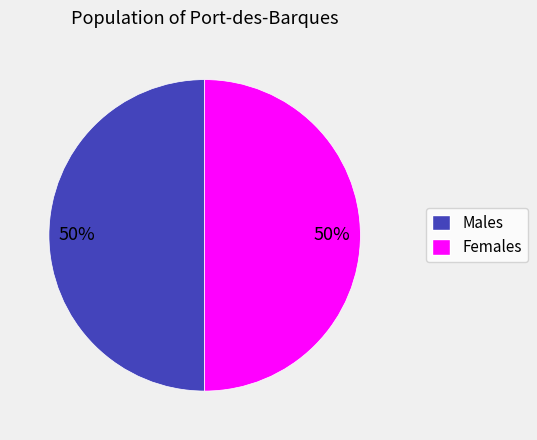

To the nearest percent, what is the average slice percentage?

50%